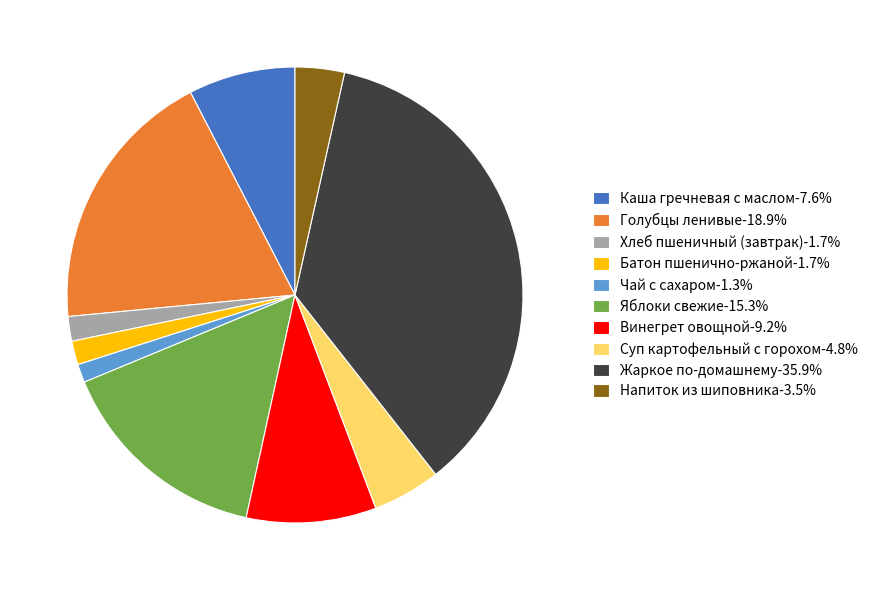

Count the number of slices in the pie.

10